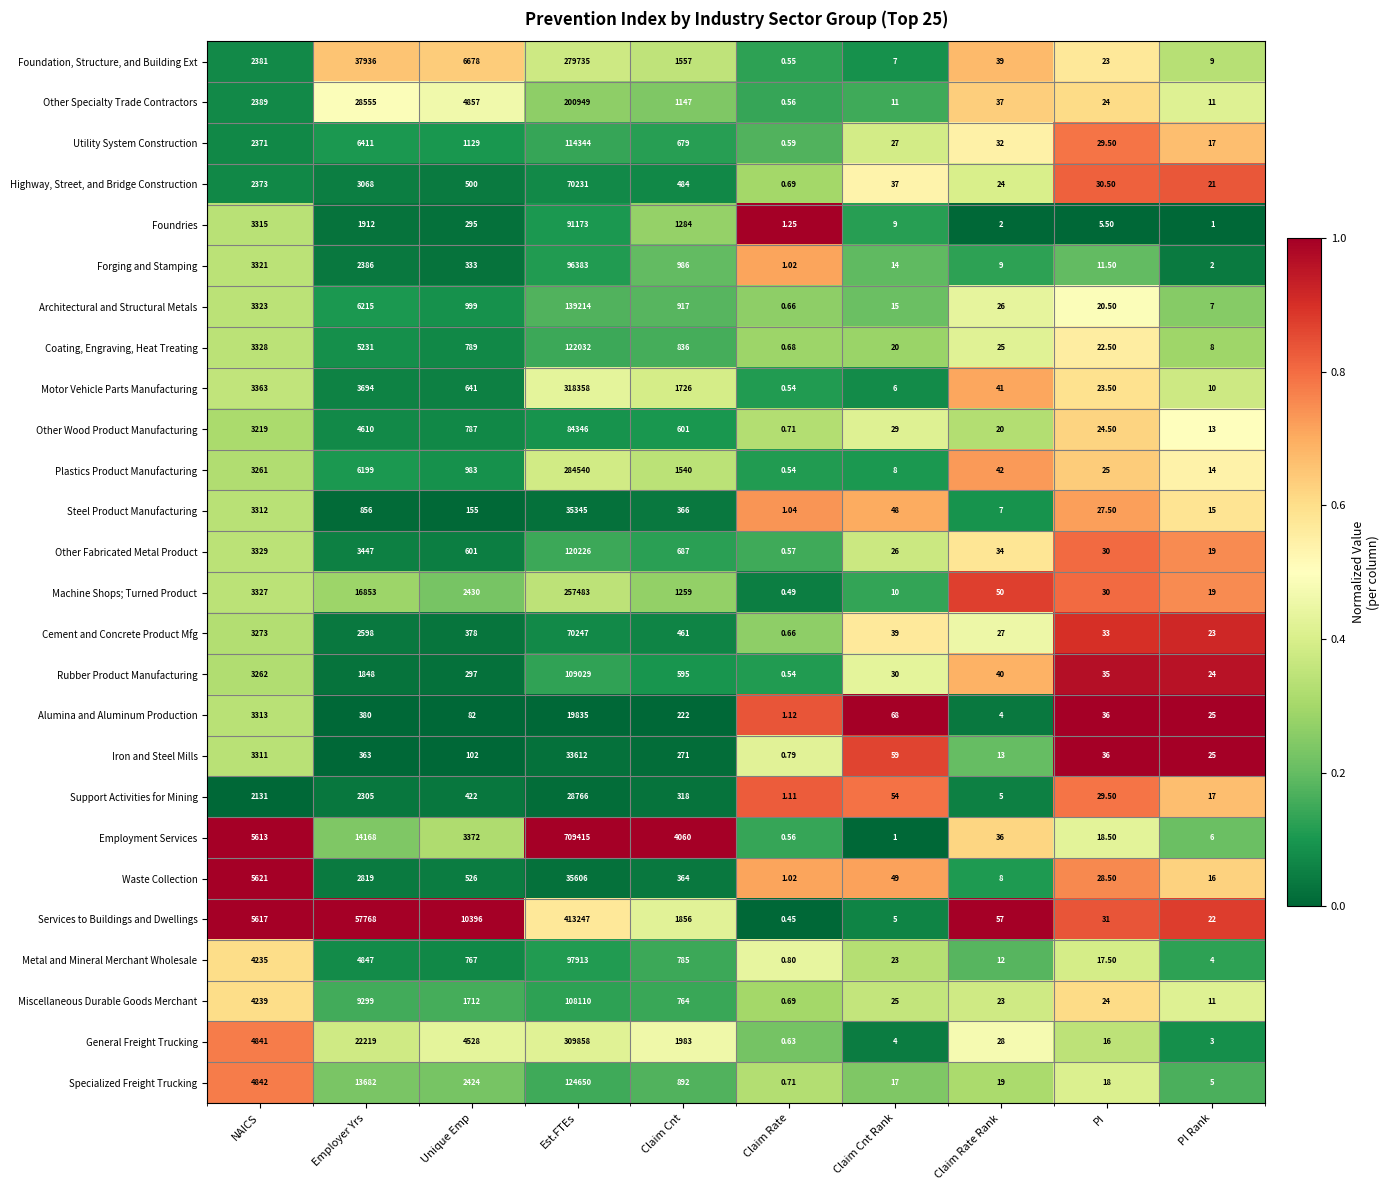

At Claim Rate Rank, list the series in order from largest to smallest.

Services to Buildings and Dwellings, Machine Shops; Turned Product, Plastics Product Manufacturing, Motor Vehicle Parts Manufacturing, Rubber Product Manufacturing, Foundation, Structure, and Building Ext, Other Specialty Trade Contractors, Employment Services, Other Fabricated Metal Product, Utility System Construction, General Freight Trucking, Cement and Concrete Product Mfg, Architectural and Structural Metals, Coating, Engraving, Heat Treating, Highway, Street, and Bridge Construction, Miscellaneous Durable Goods Merchant, Other Wood Product Manufacturing, Specialized Freight Trucking, Iron and Steel Mills, Metal and Mineral Merchant Wholesale, Forging and Stamping, Waste Collection, Steel Product Manufacturing, Support Activities for Mining, Alumina and Aluminum Production, Foundries